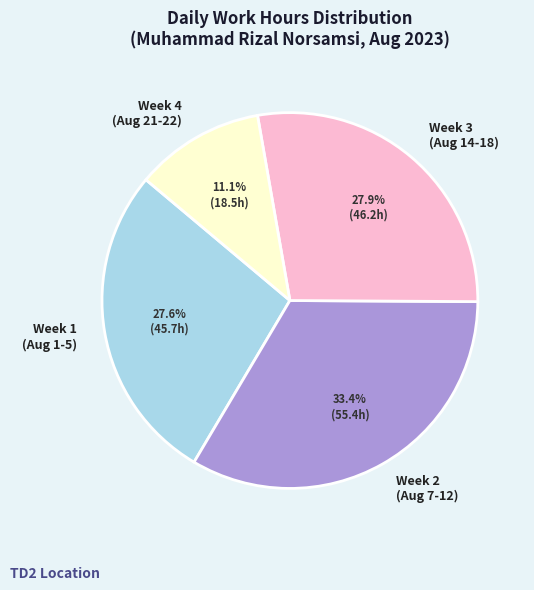

Does any single category account for the majority?

No